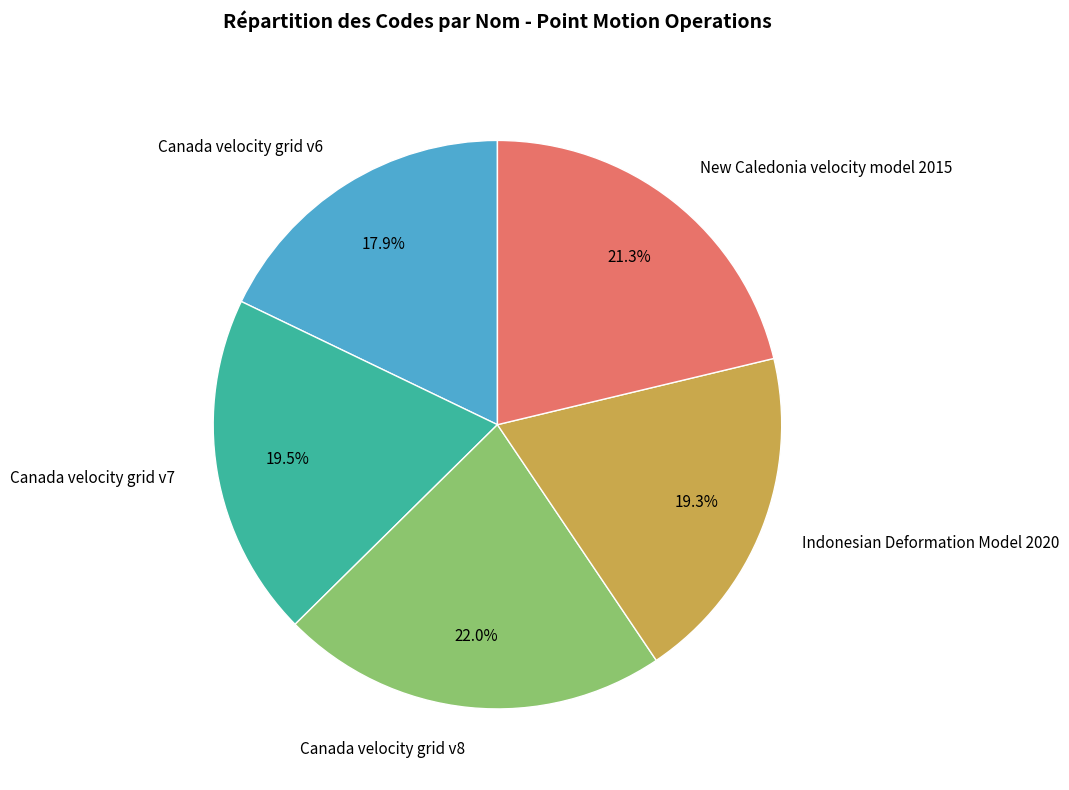

Does Canada velocity grid v7 represent more than half of the total?

No